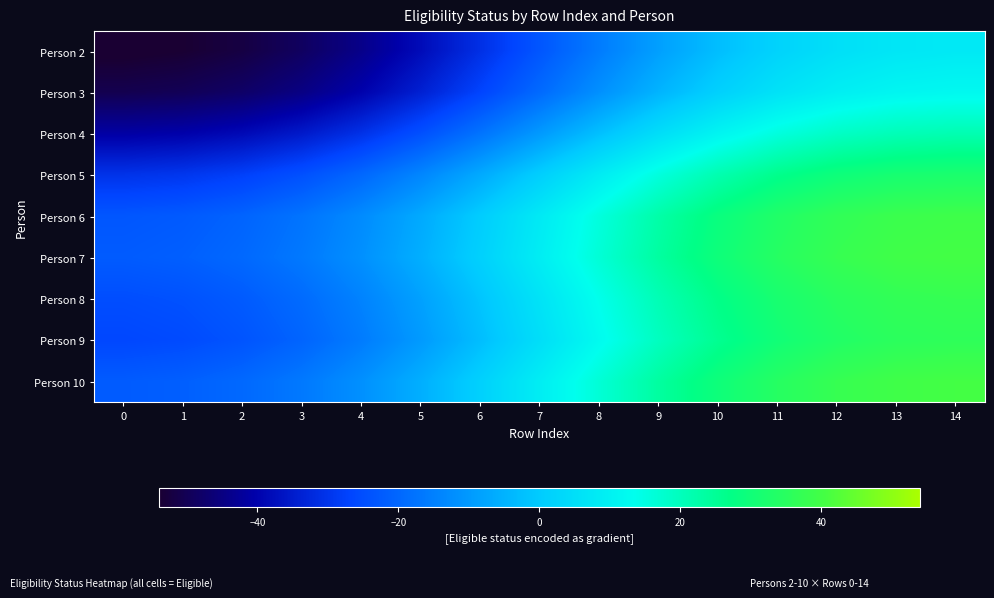

Which series has the largest total across all categories?

Person 10